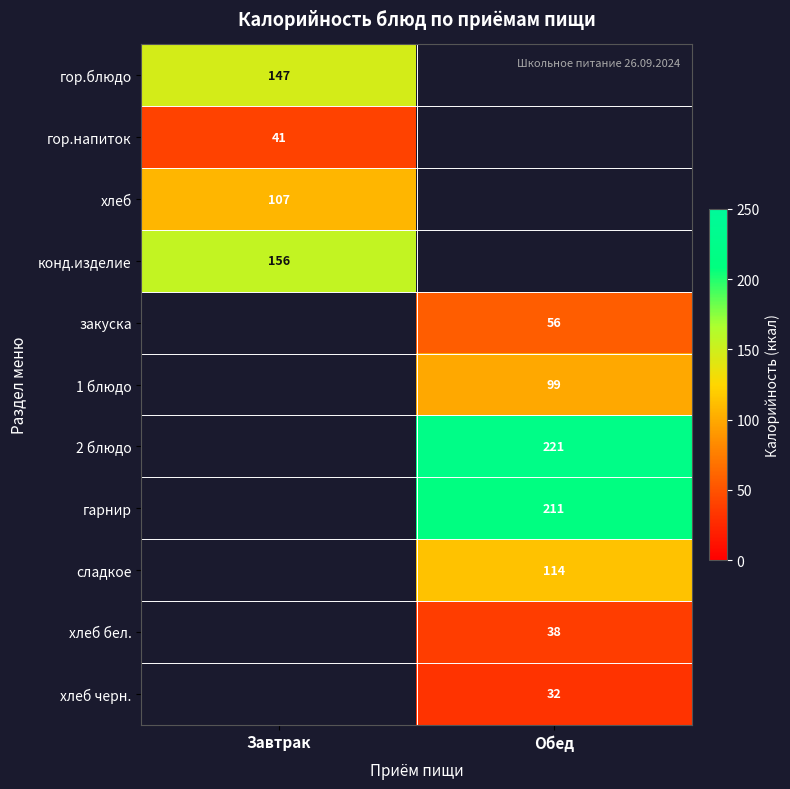

At how many categories does at least one series exceed 193?

1